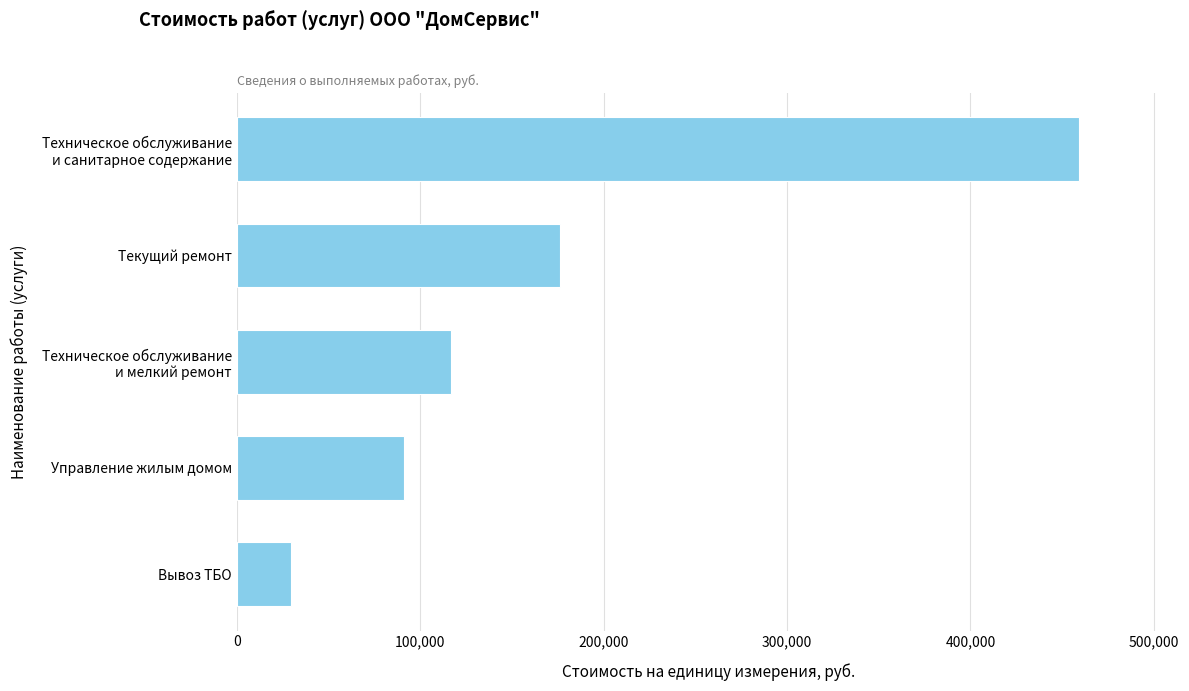

What is the change in value from Управление жилым домом to Текущий ремонт?

+84547.6